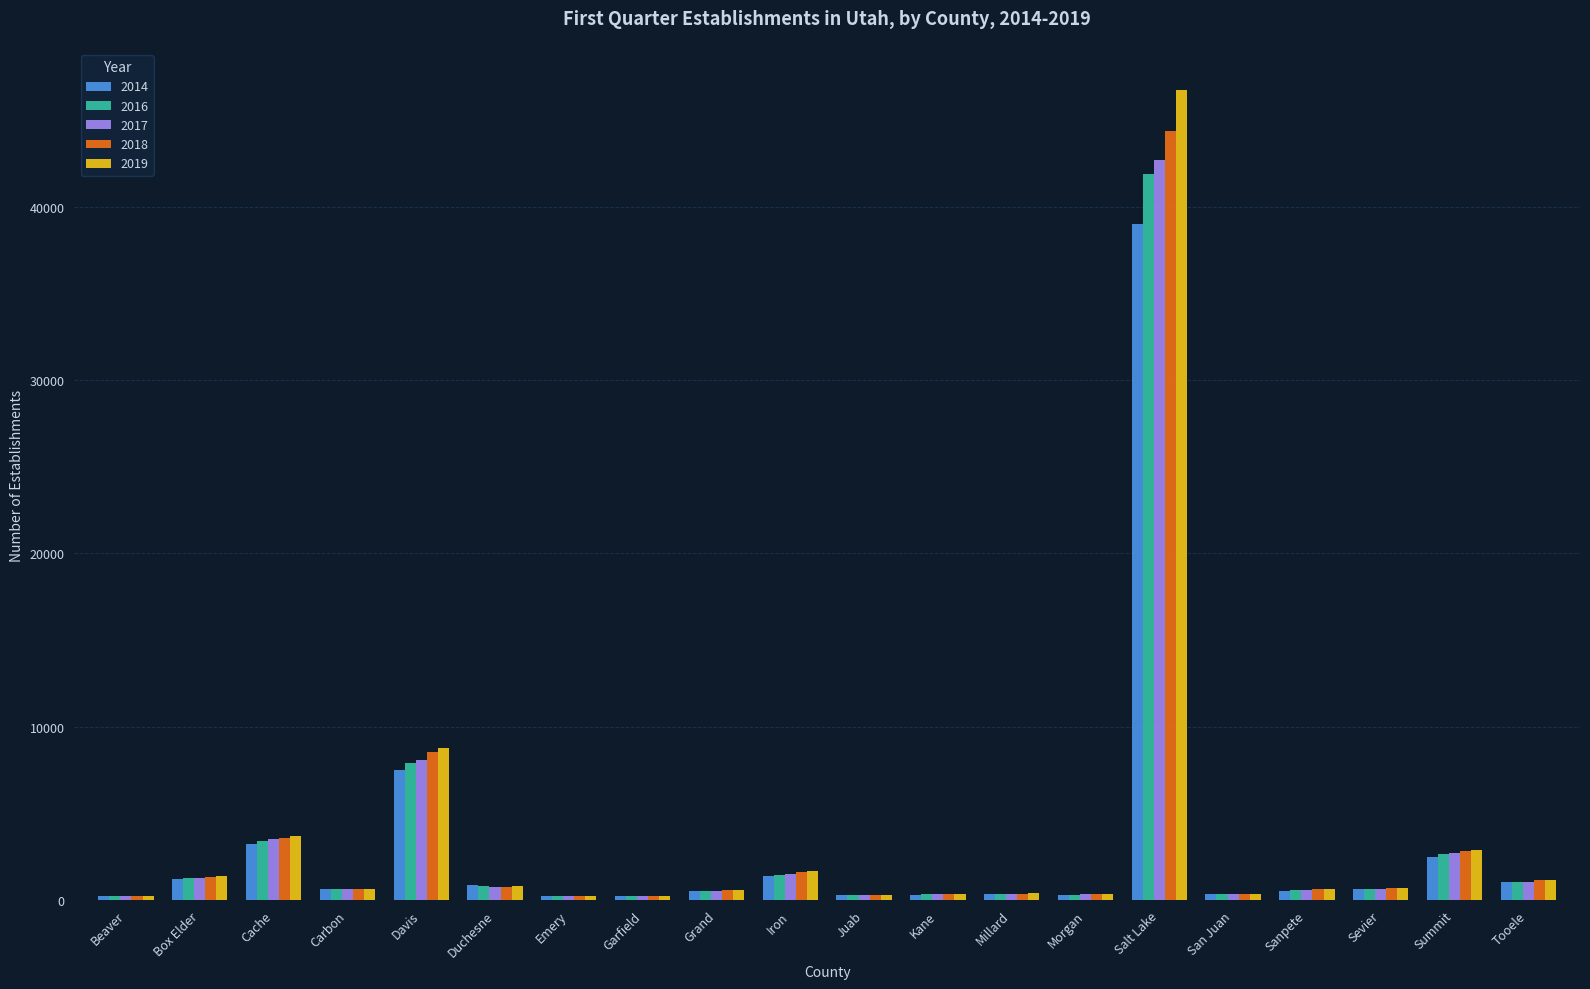

What is the sum of all 2014 values?

61320